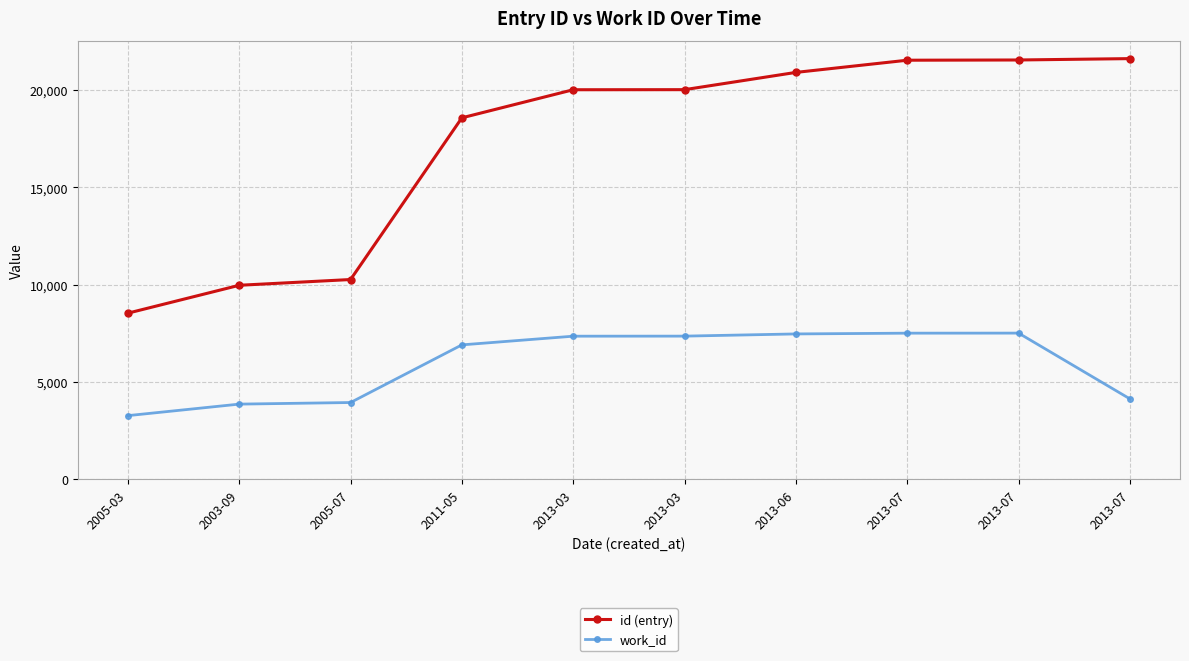

How many data points in work_id are less than 7354?

5